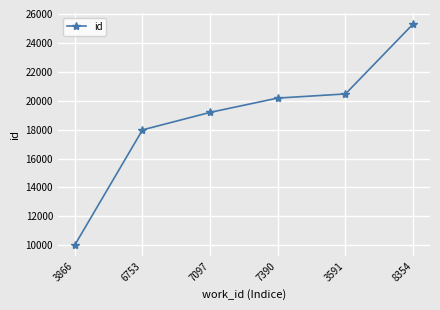

Read the value at 3591, to the nearest 10.

20470